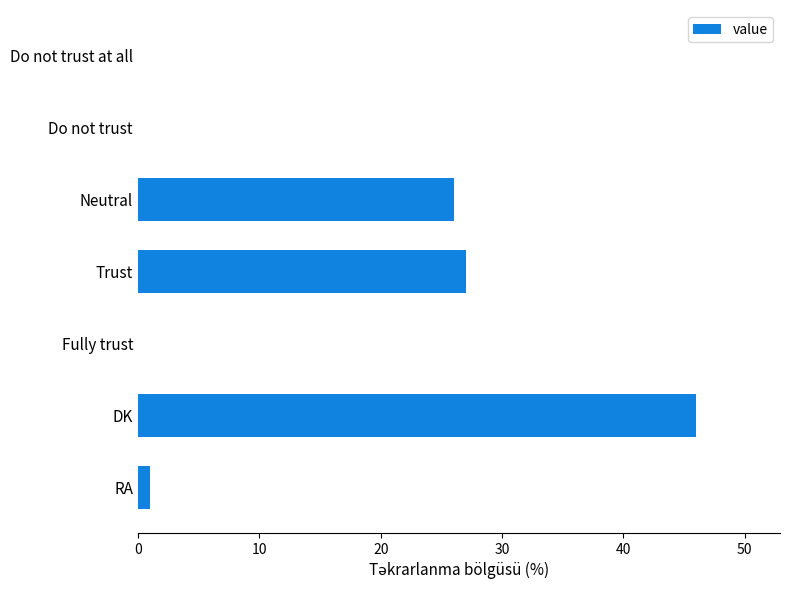

How many series are shown in this chart?

1